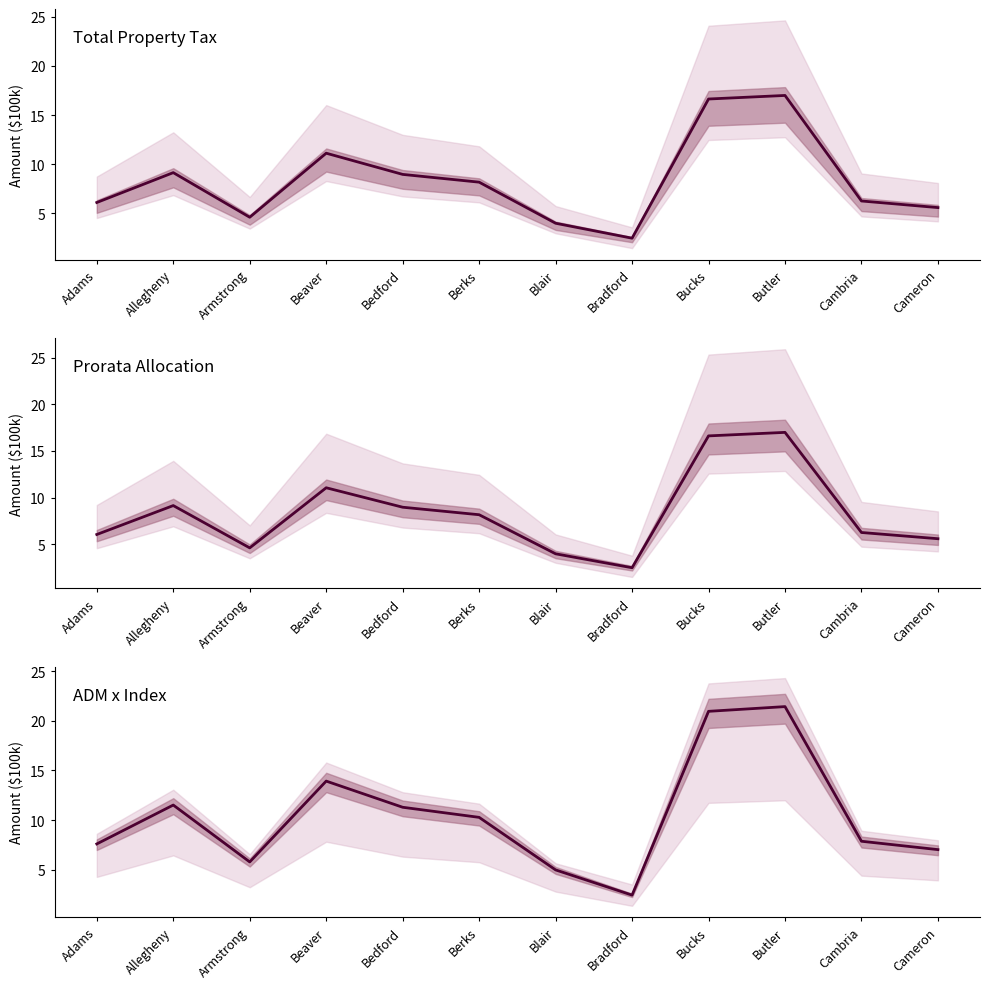

Is it true that 2021-22 Total Property Tax equals 9.0 at Bedford?

True